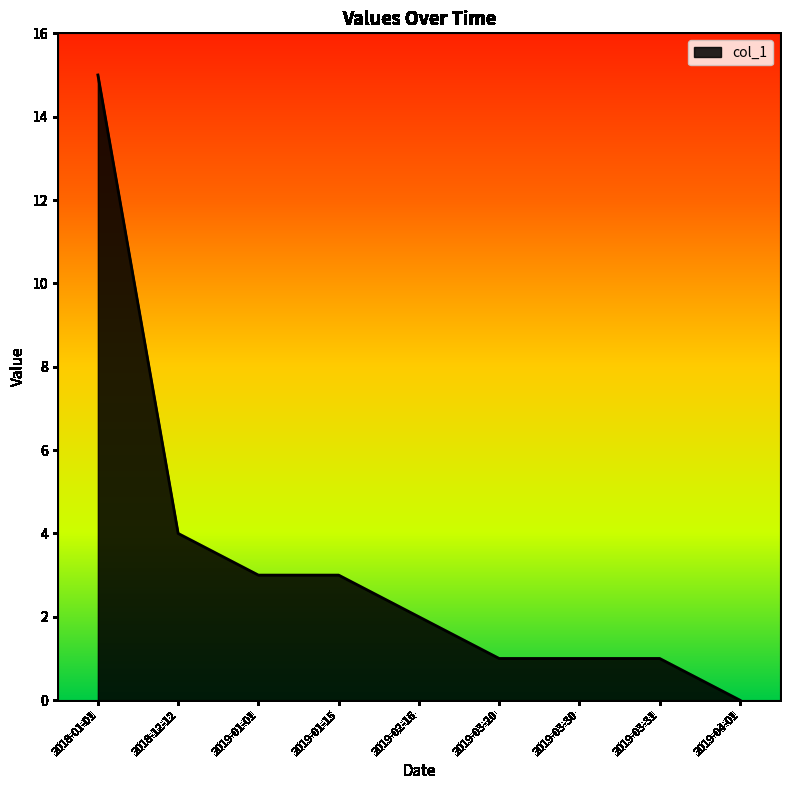

What is the greatest value displayed?

15